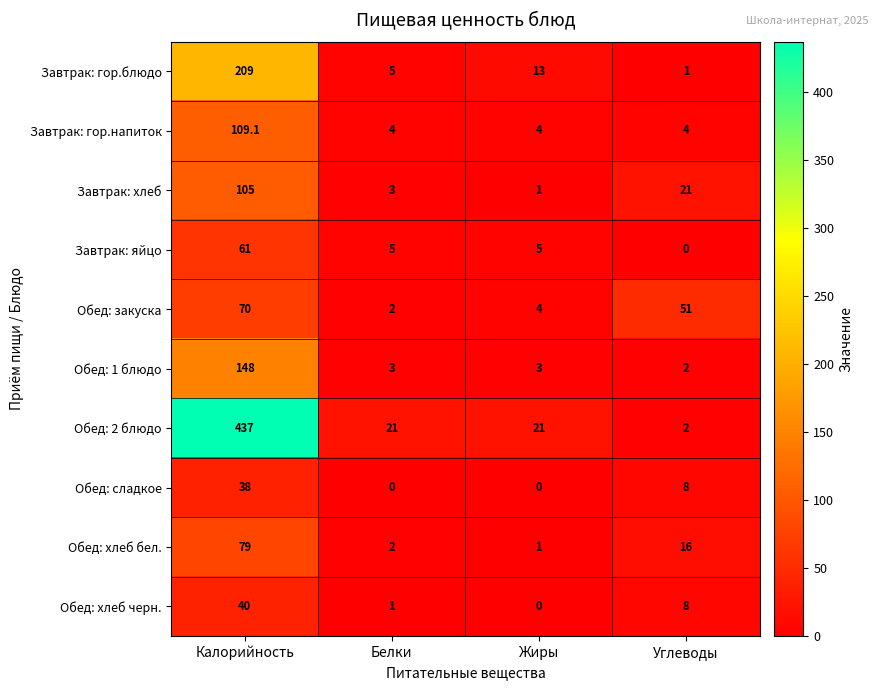

Read the Обед: сладкое value at Углеводы.

8.0